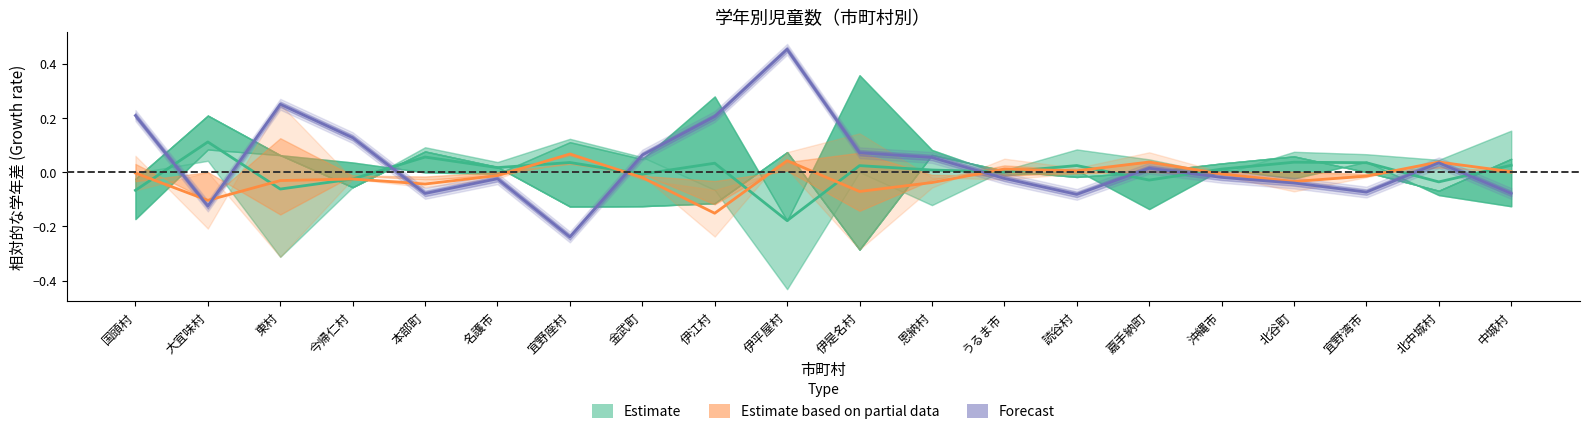

How many values in Forecast are below zero?

10